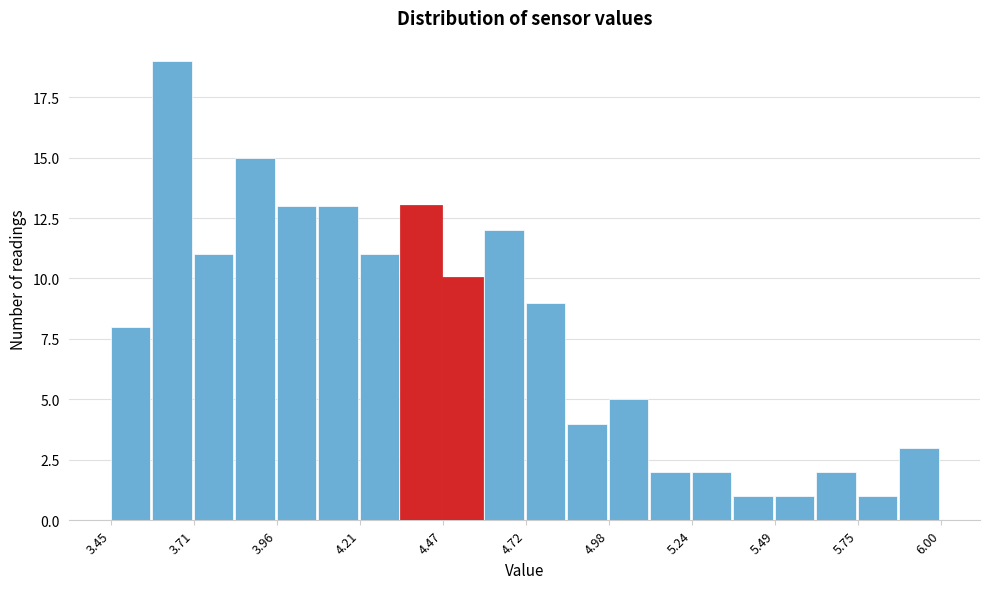

Read against the x-axis, roughly where is the centre of the tallest bar?

3.65